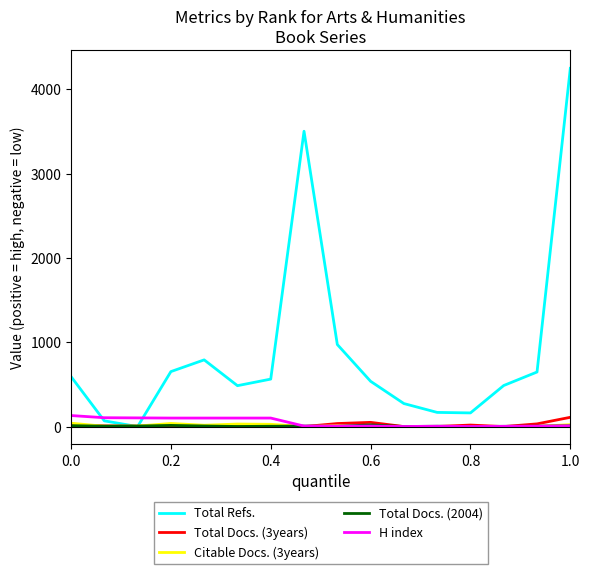

What is the maximum value for H index?

131